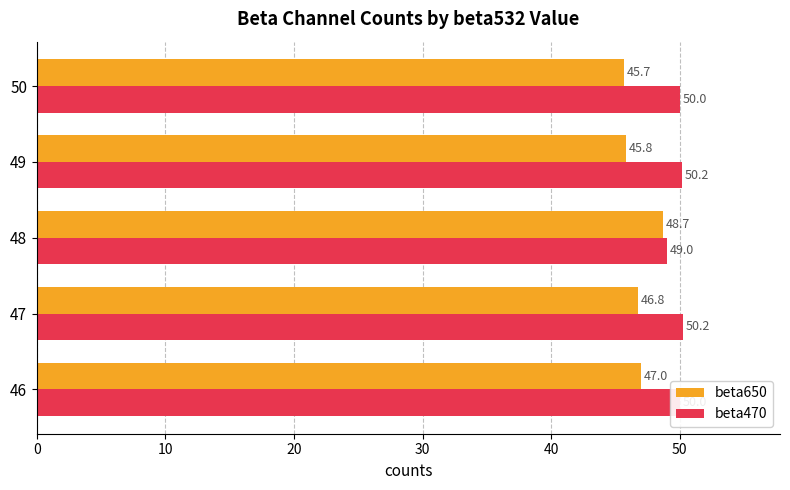

Which series has the largest range (max minus min)?

beta650